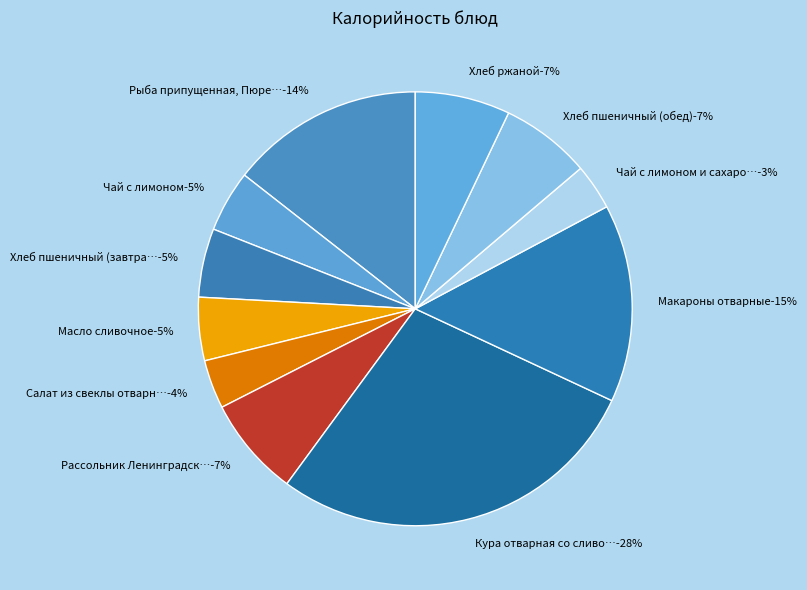

Rank the categories by value from highest to lowest.

Кура отварная со сливочным маслом, Макароны отварные, Рыба припущенная, Пюре картофельное, Рассольник Ленинградский, Хлеб ржаной, Хлеб пшеничный (обед), Хлеб пшеничный (завтрак), Масло сливочное, Чай с лимоном, Салат из свеклы отварной, Чай с лимоном и сахаром